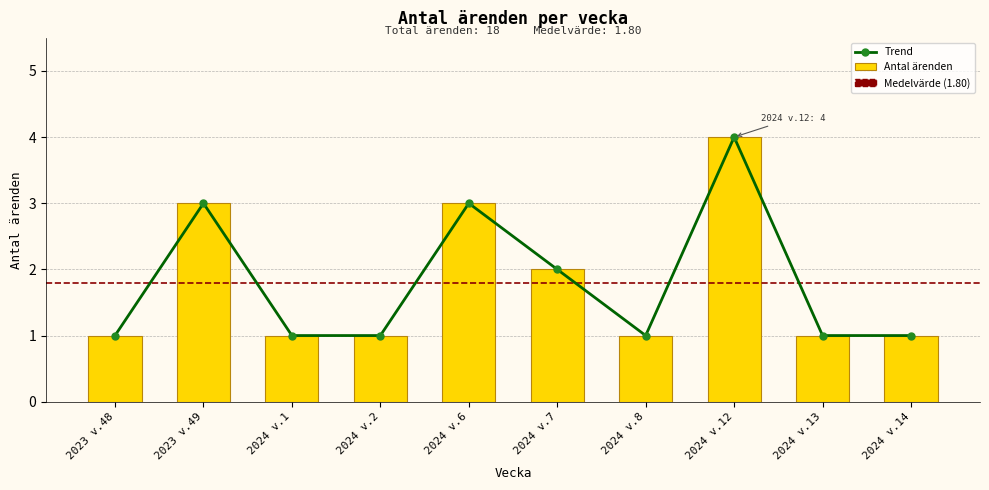

What is the difference between the maximum and second lowest values in the Trend series?

3